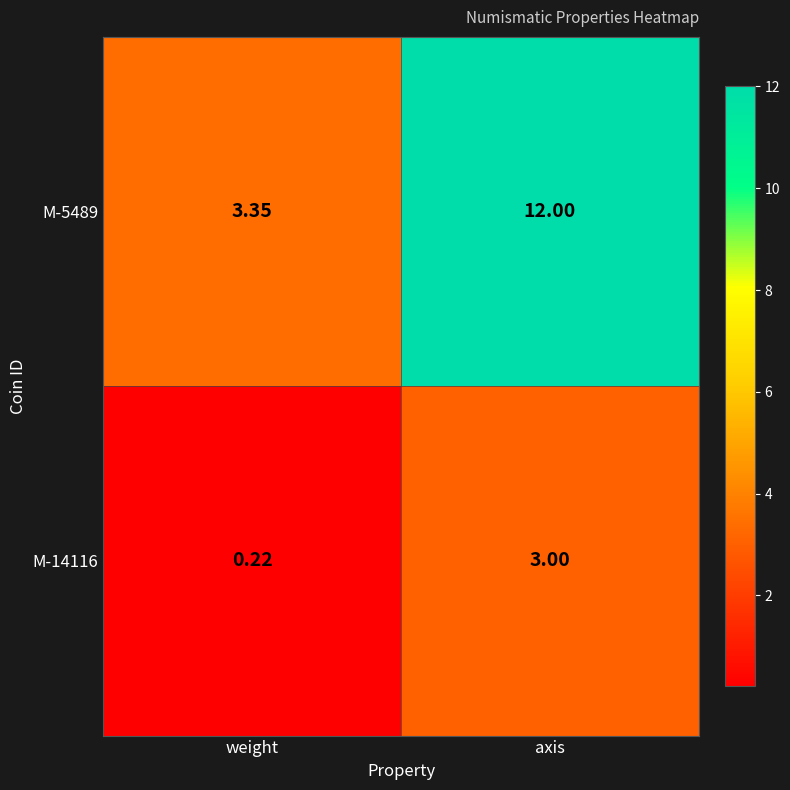

At which label is M-14116 closest to 1?

weight